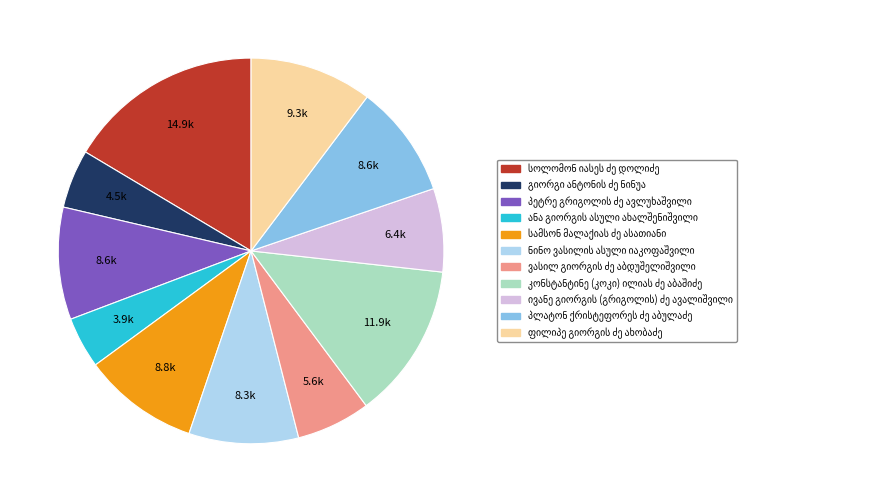

Is there any slice that represents more than half of the pie?

No